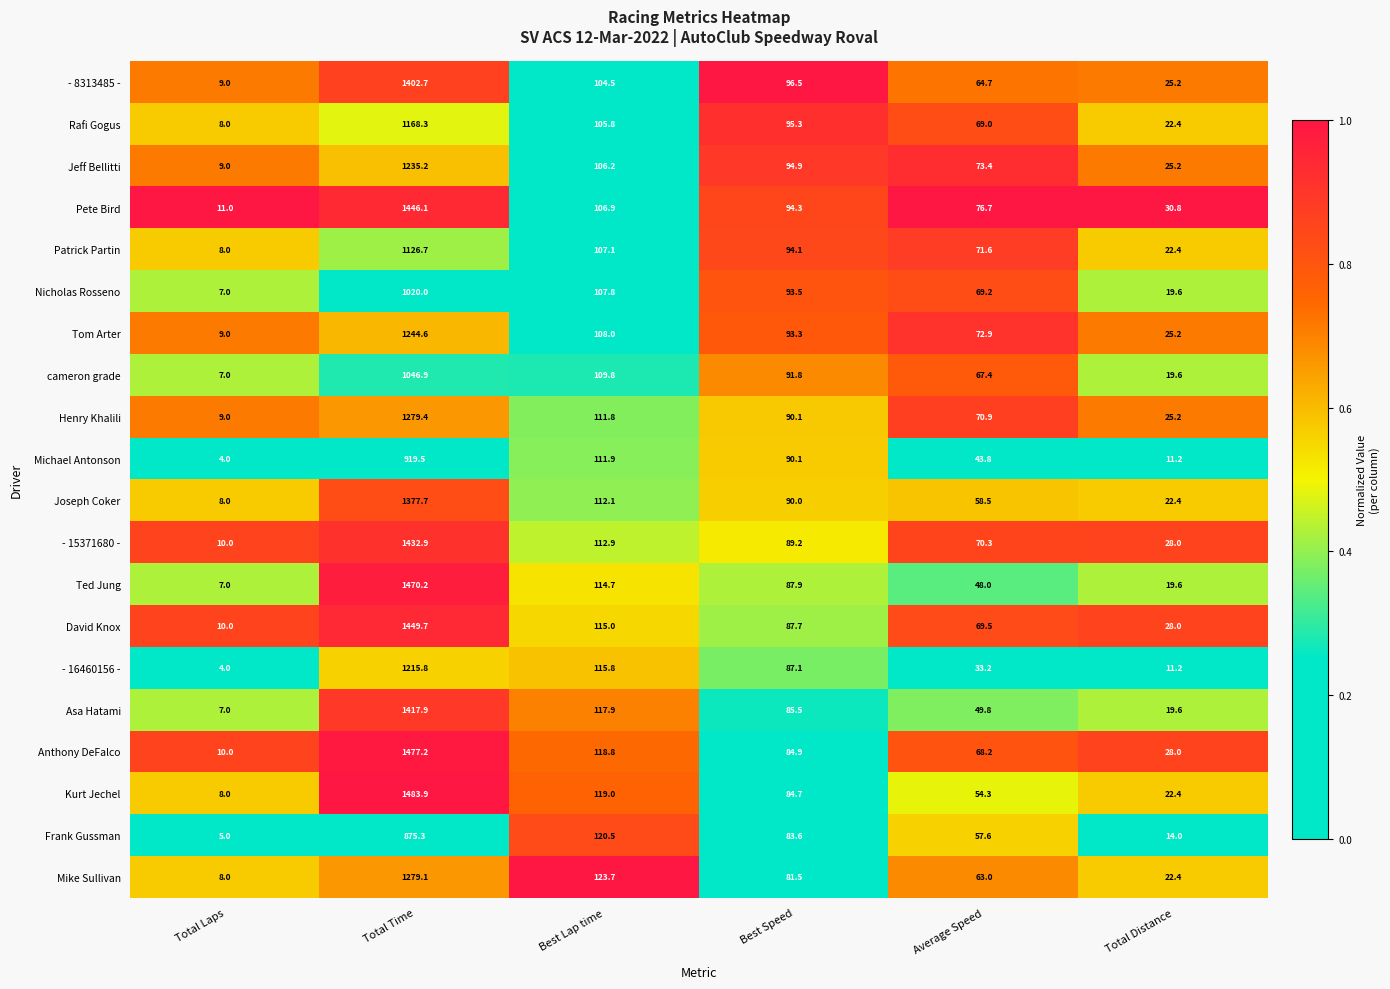

True or false: Kurt Jechel has a value of 22.4 at Total Distance.

True